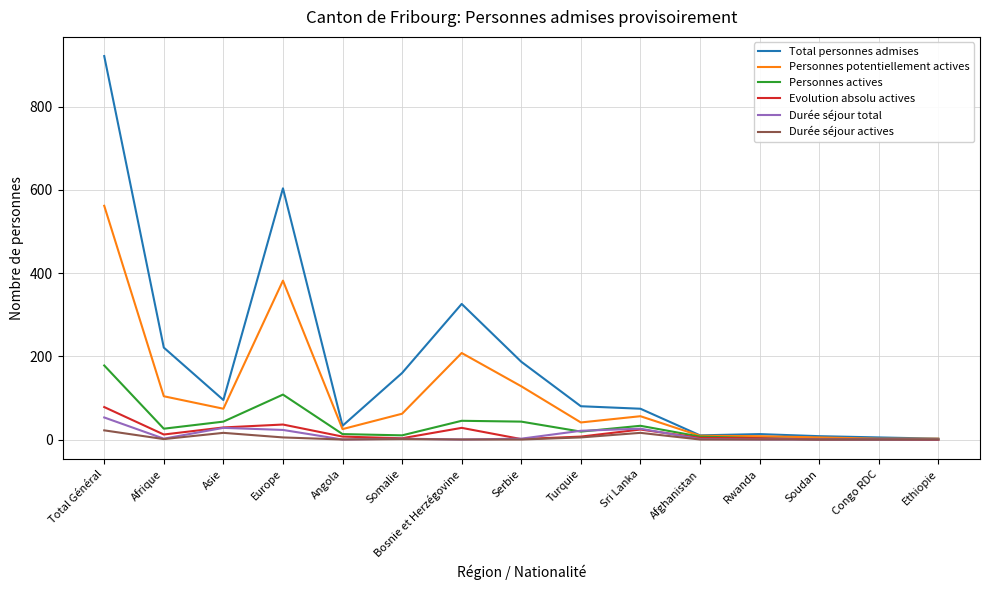

What is the greatest value displayed?

922